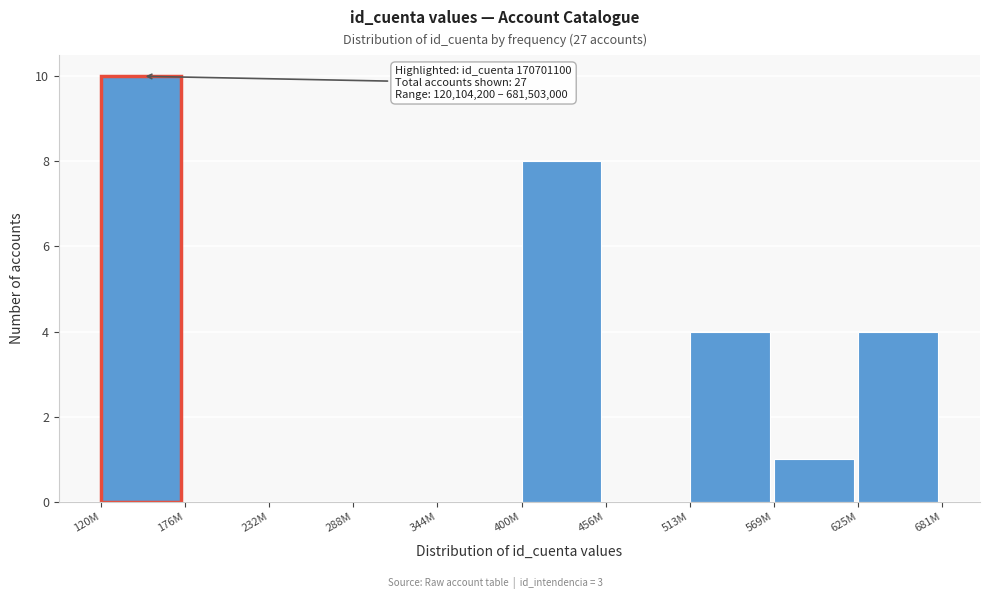

Reading left to right, extract all data points from this chart.

120M=10	176M=0	232M=0	288M=0	344M=0	400M=8	456M=0	513M=4	569M=1	625M=4